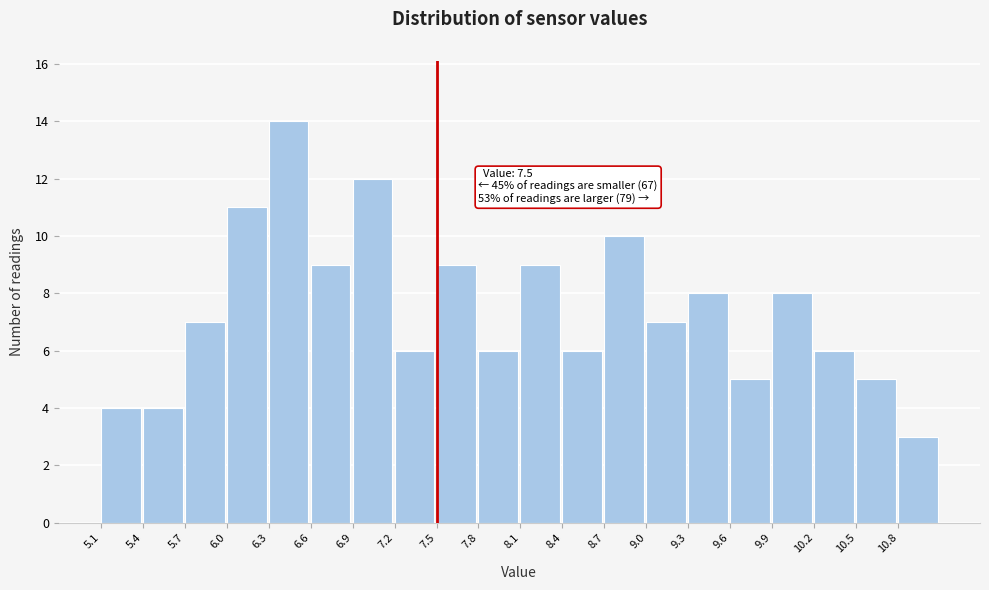

Which range on the x-axis has the tallest bar?

6.3 to 6.6